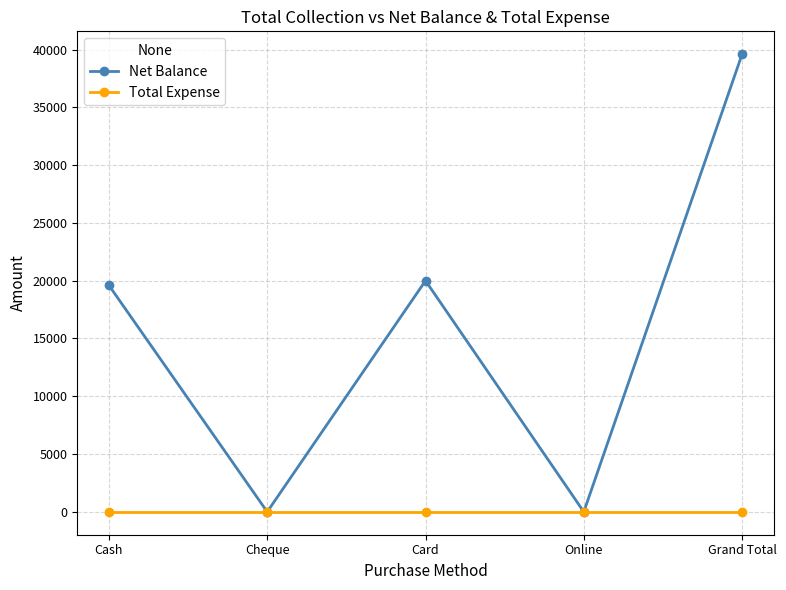

At which category is the sum across all series the highest?

Grand Total